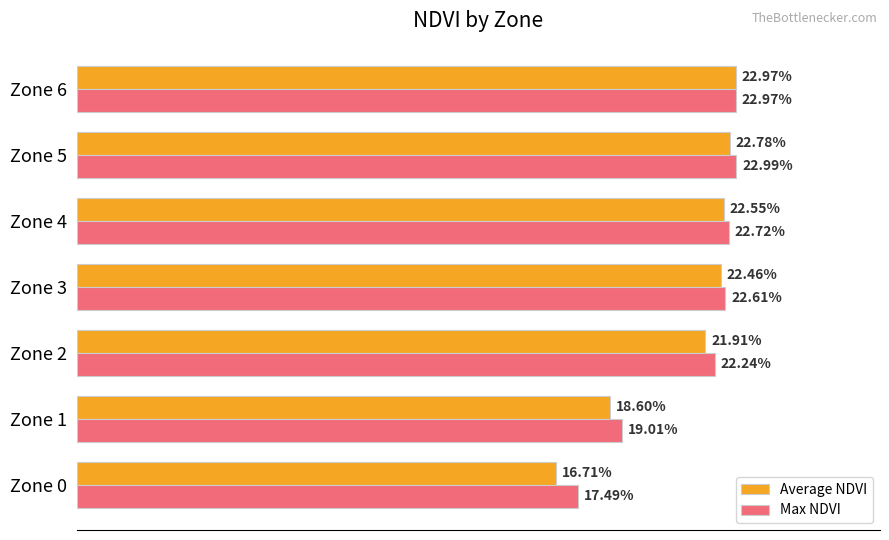

Which series has the largest total across all categories?

Max NDVI